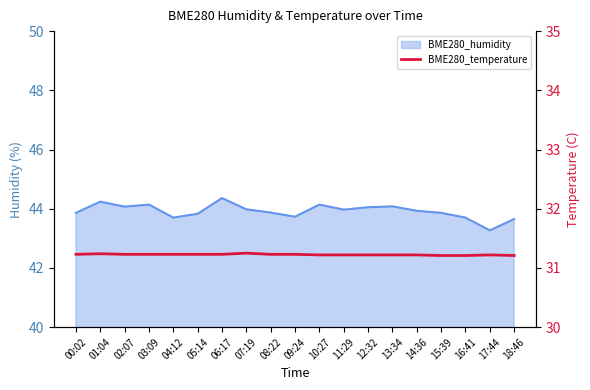

Does the chart have visible grid lines?

No